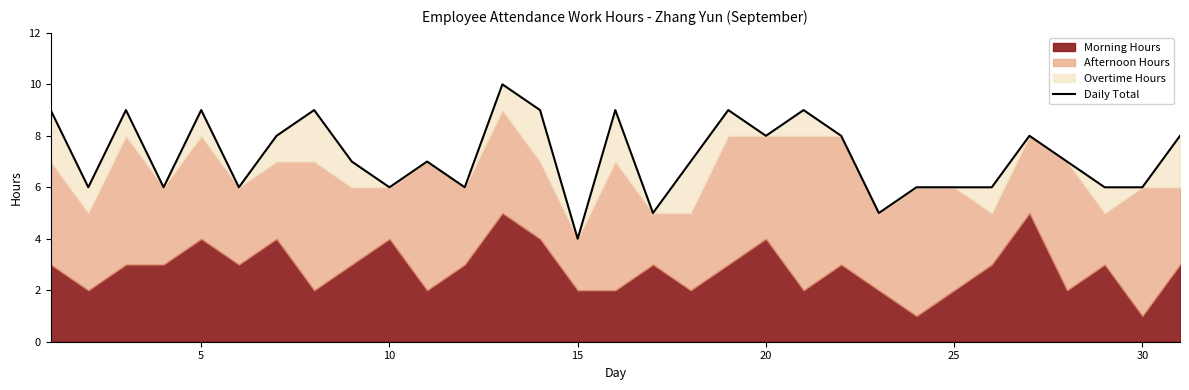

What is the smallest value displayed?

4